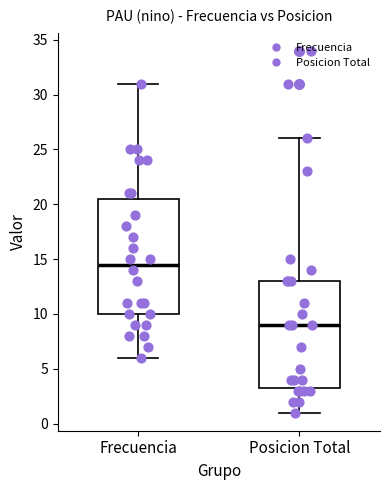

Which box's median line is the highest?

Frecuencia